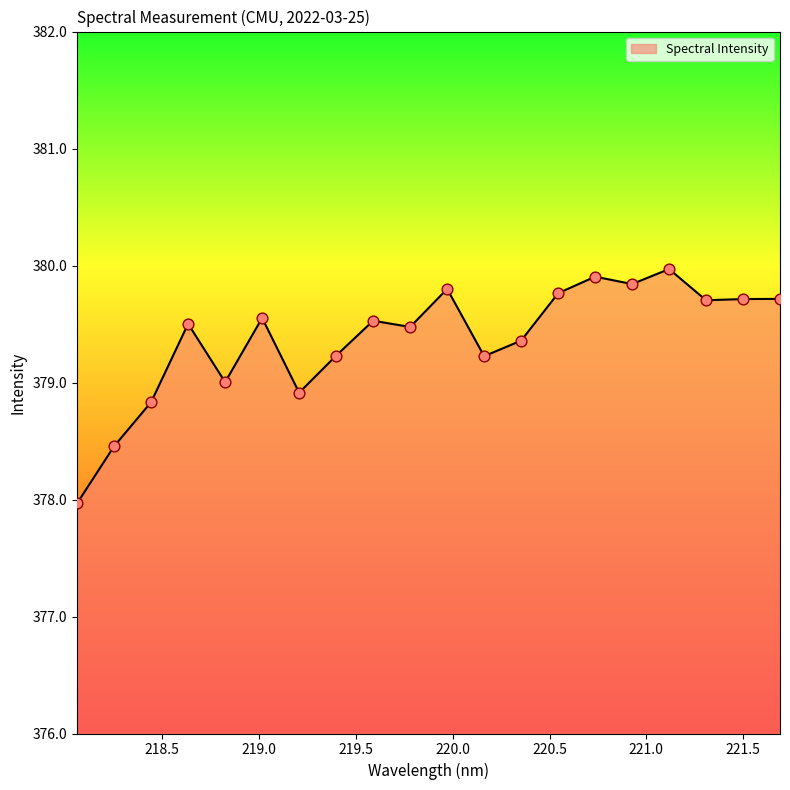

What is the difference between the maximum and minimum values?

2.0